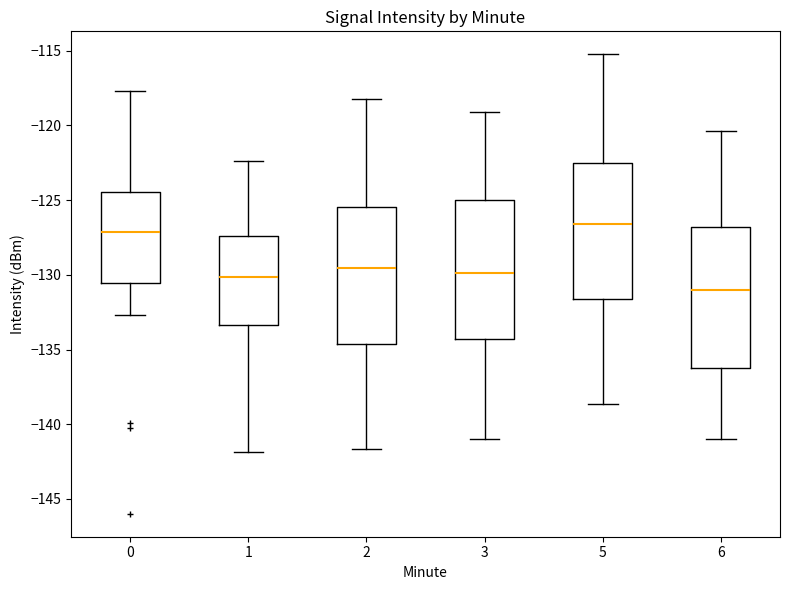

Which box's median line is the highest?

5